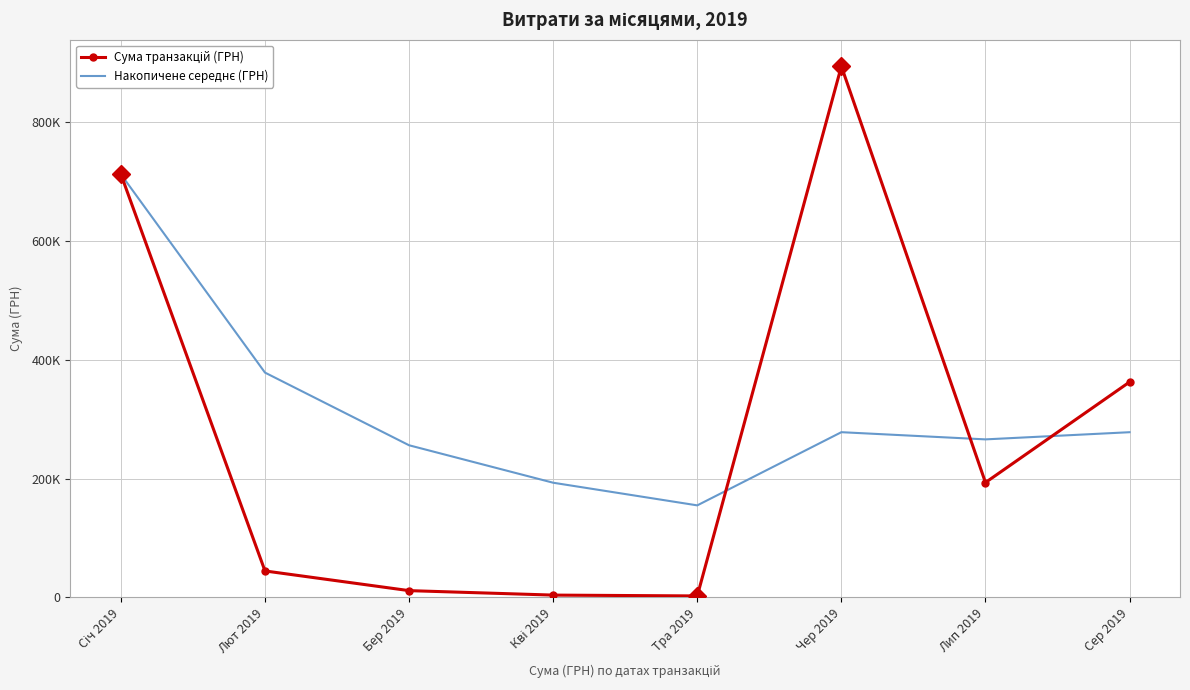

What are all the series names shown in the legend?

Сума транзакцій (ГРН), Накопичене середнє (ГРН)